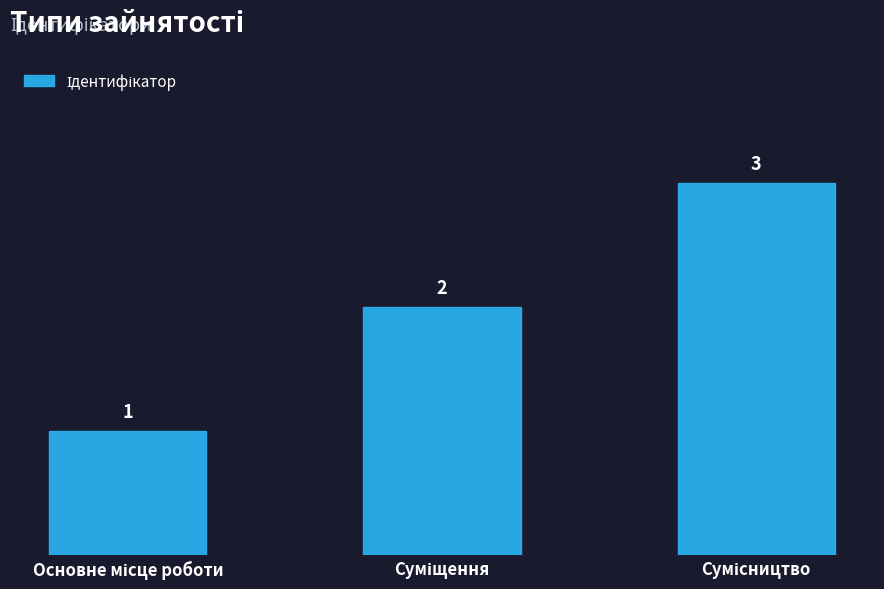

What is the maximum value shown in the chart?

3